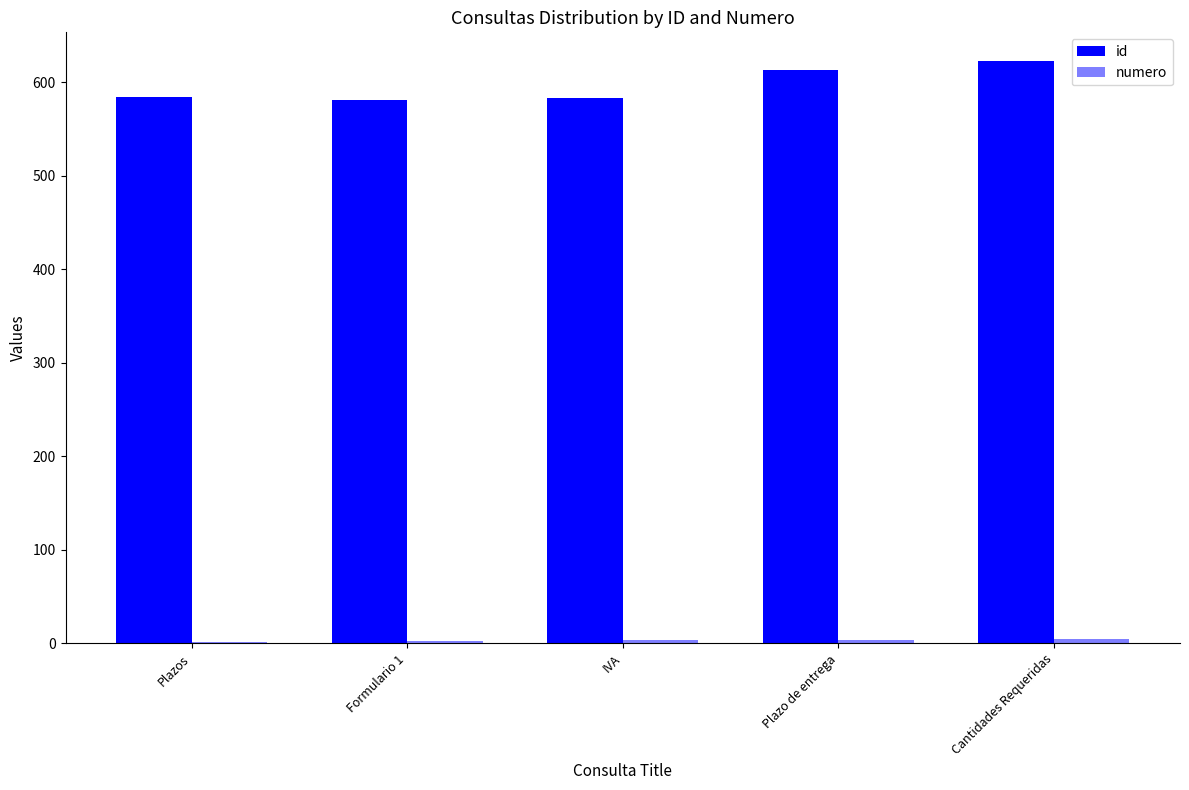

Rank the series by their maximum value, from highest to lowest.

id, numero